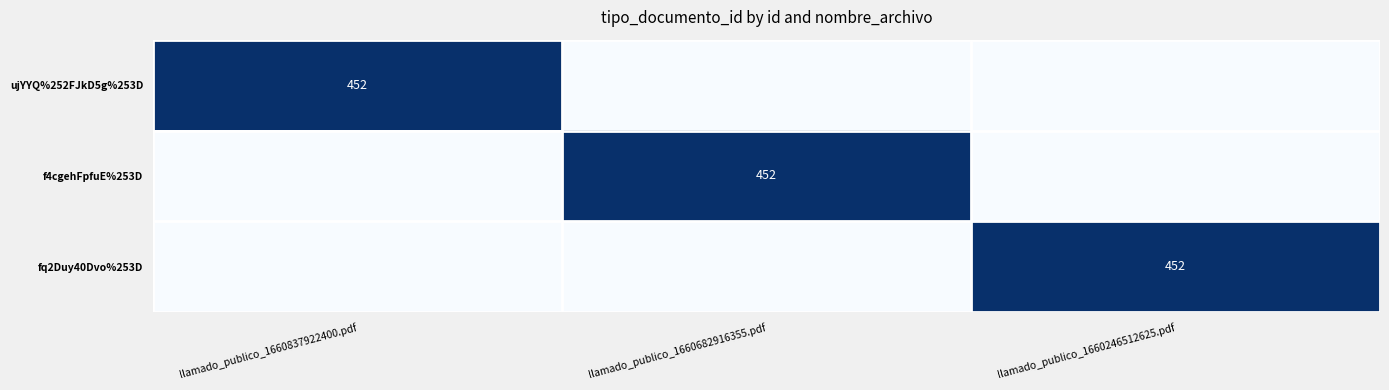

The f4cgehFpfuE%253D series shows 714 at llamado_publico_1660682916355.pdf. True or false?

False